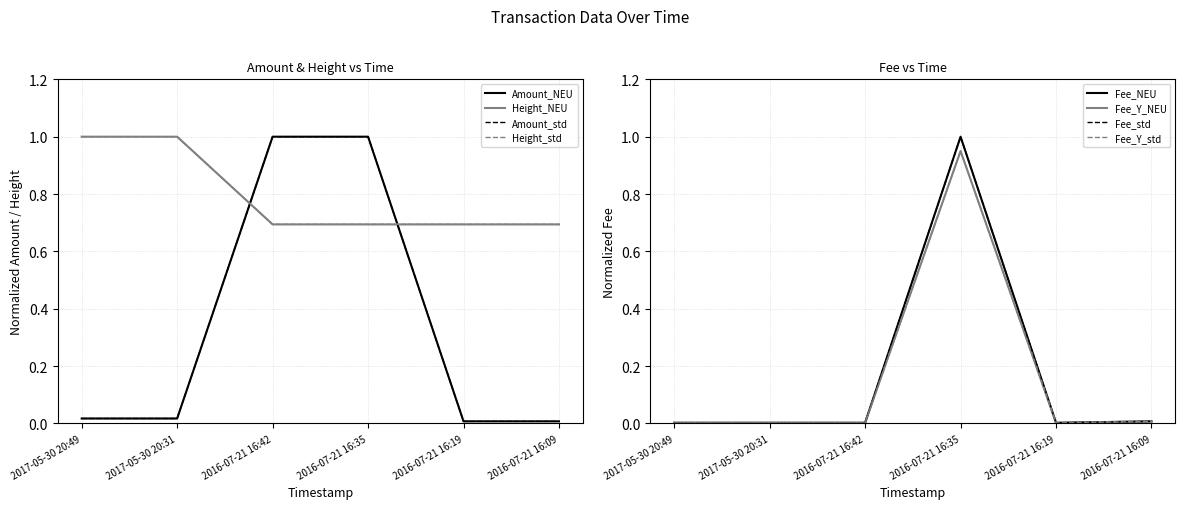

At which label is Amount closest to 0?

2016-07-21 16:19